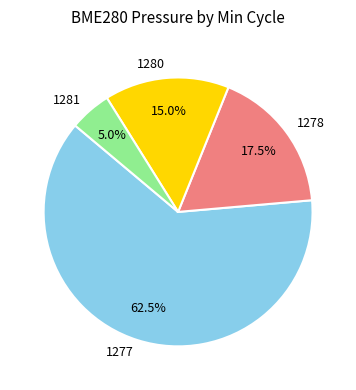

What percentage do 1281 and 1280 together represent?

20.0%